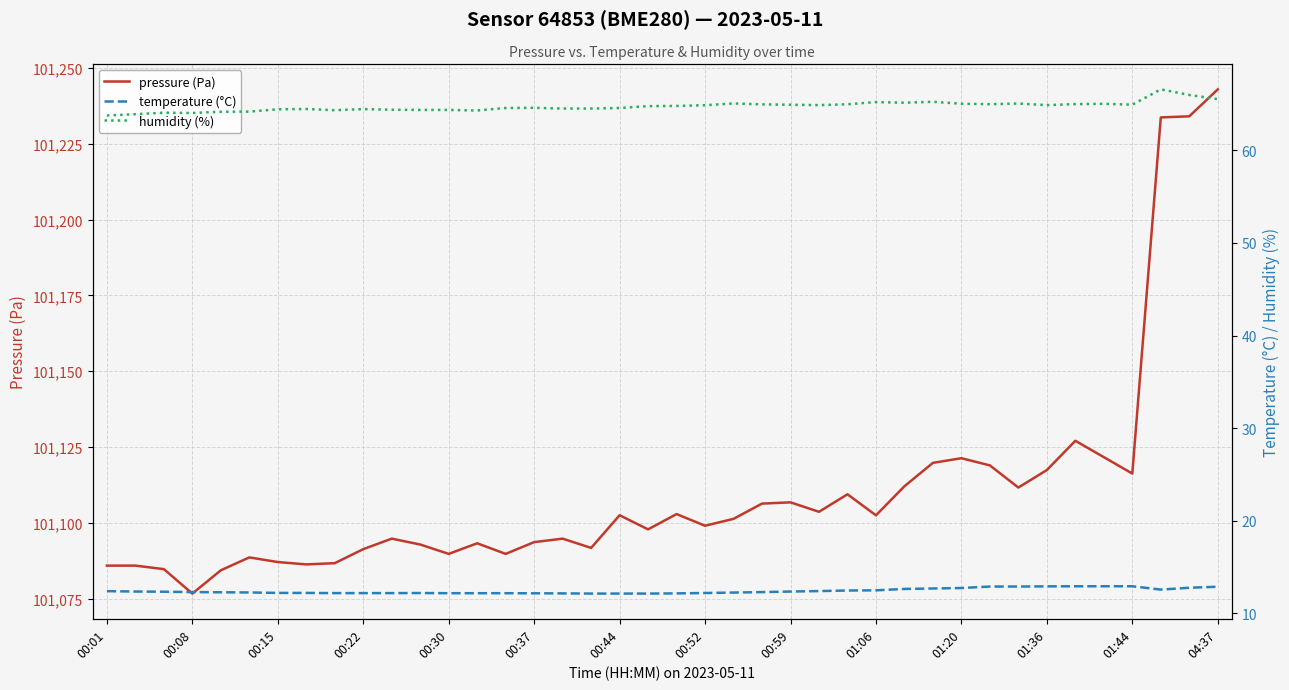

At which label does pressure (Pa) reach its peak?

04:37